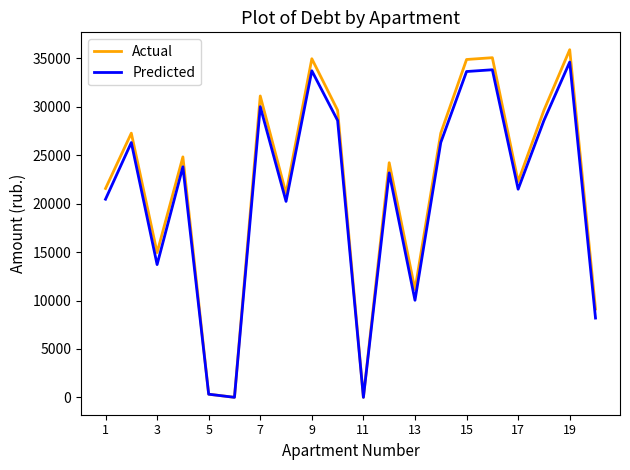

Which series has the widest spread of values?

Actual